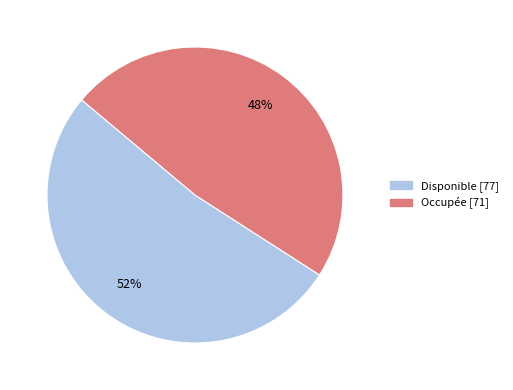

To the nearest percent, what portion does Occupée represent?

48%